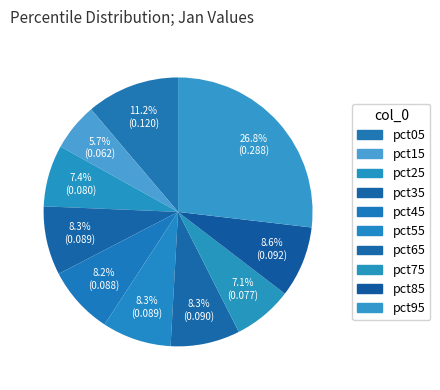

Rank the categories by value from lowest to highest.

pct15, pct75, pct25, pct45, pct35, pct55, pct65, pct85, pct05, pct95